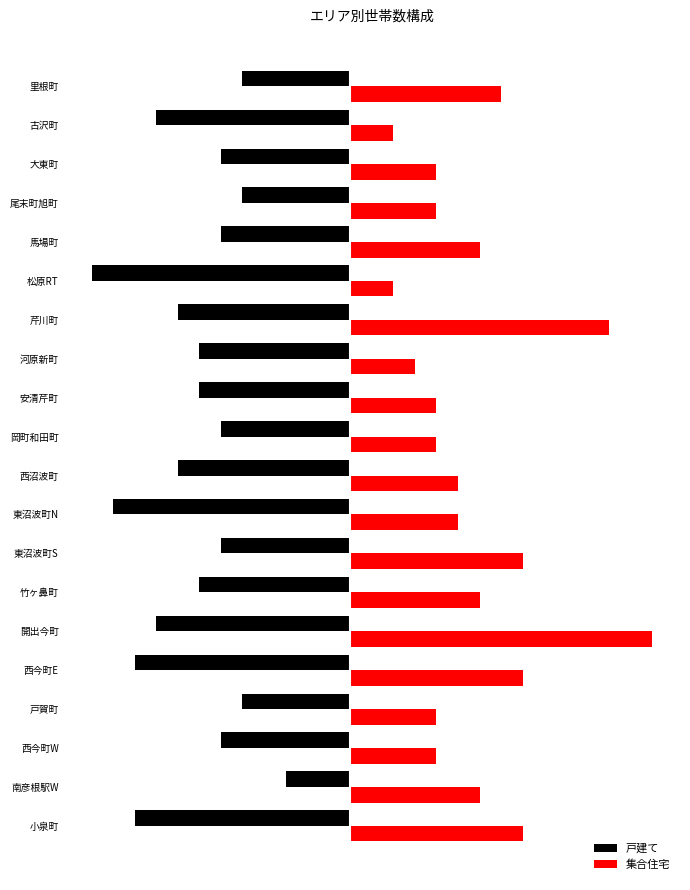

What are all the series names shown in the legend?

戸建て, 集合住宅